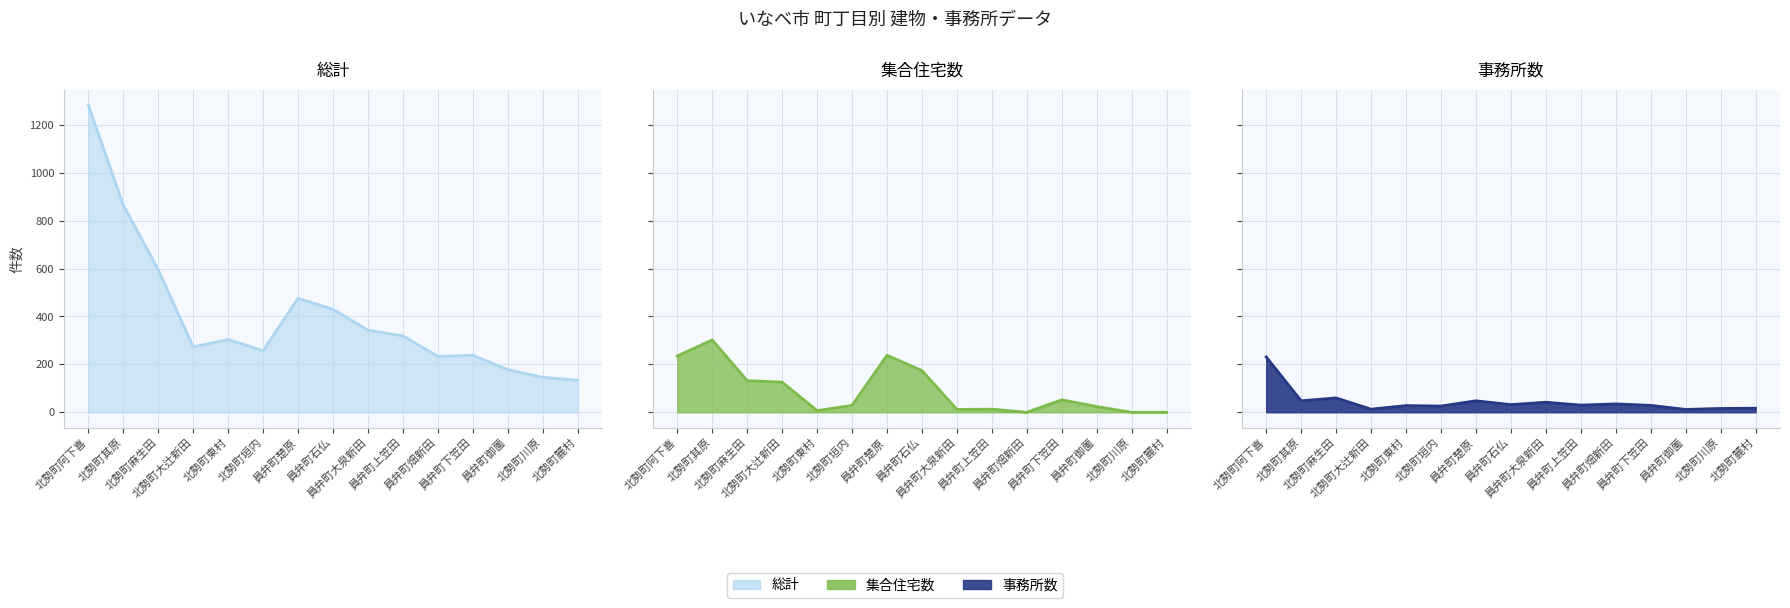

What is the average value of the 集合住宅数 series?

90